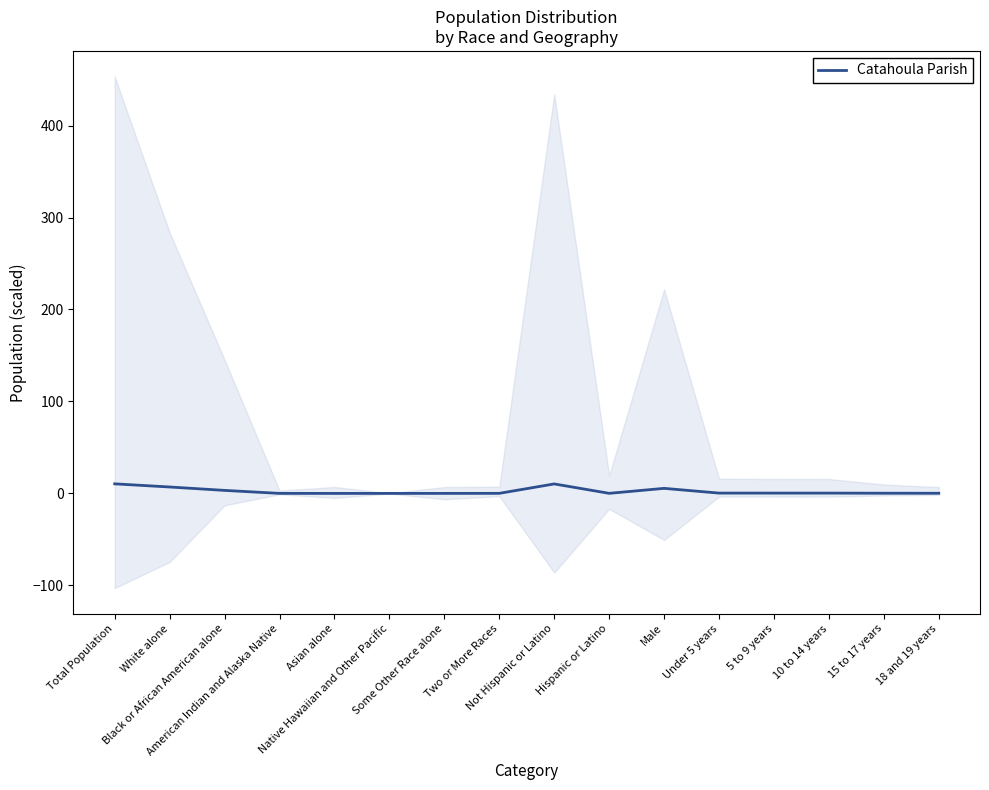

At which label is the value closest to 5?

Male